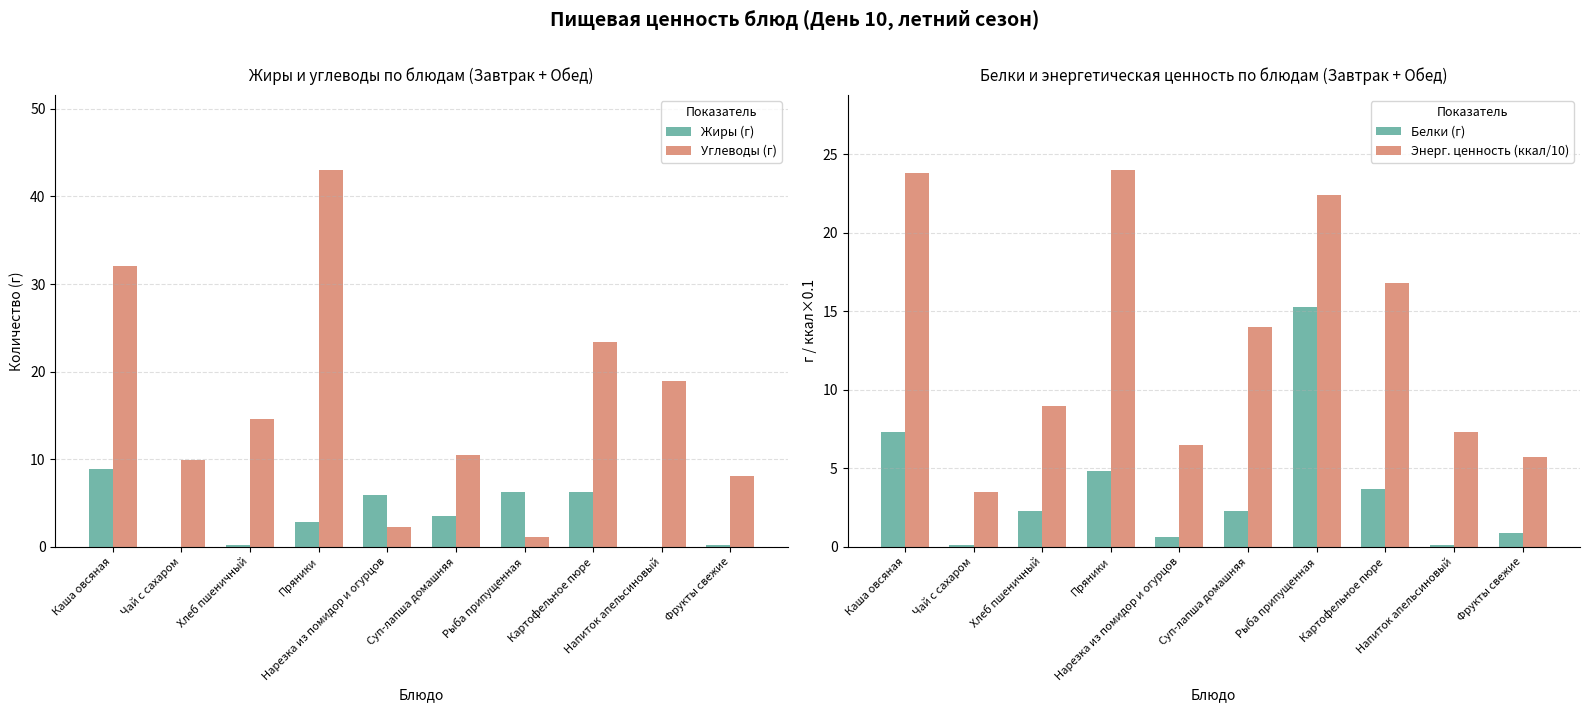

Where is Энерг. ценность (ккал/10) nearest to the value 13?

Суп-лапша домашняя